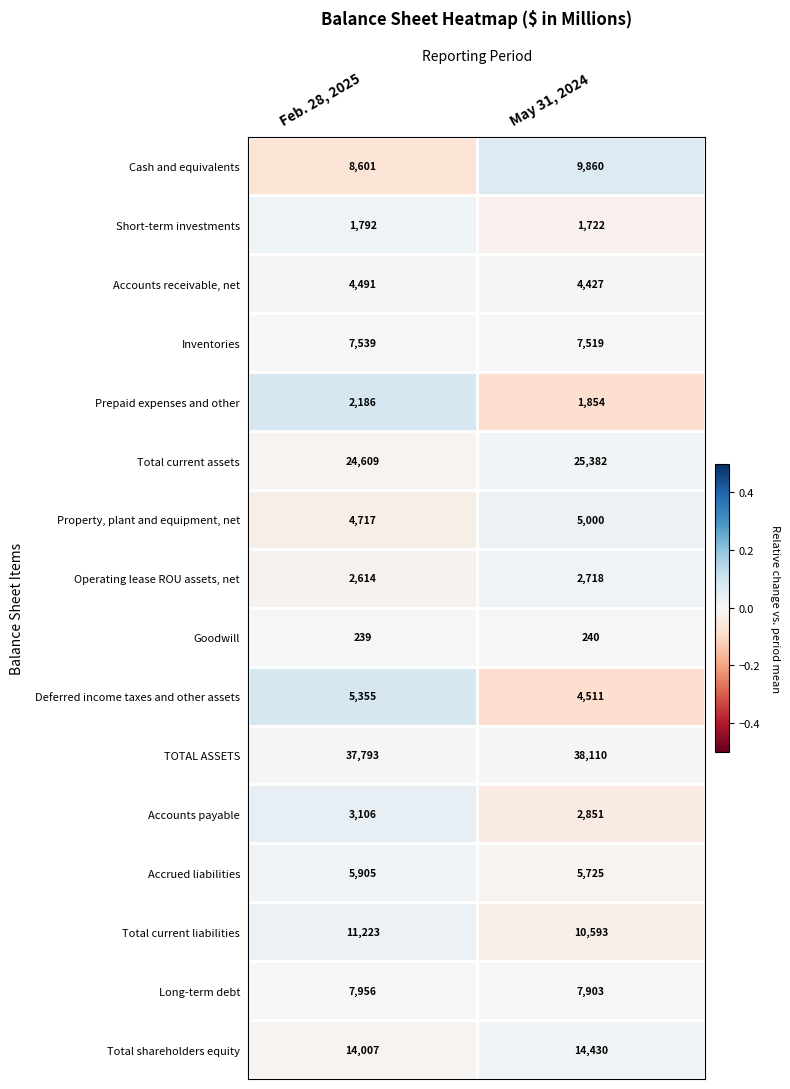

List the labels in order of Operating lease ROU assets, net value, largest first.

May 31, 2024, Feb. 28, 2025